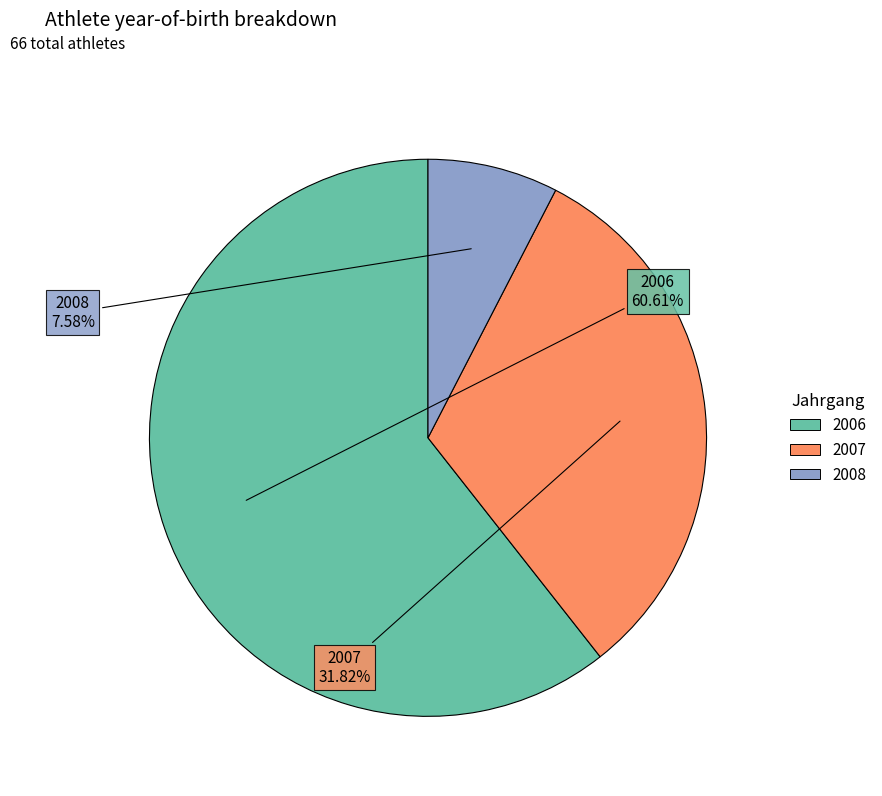

How many segments does this pie chart have?

3